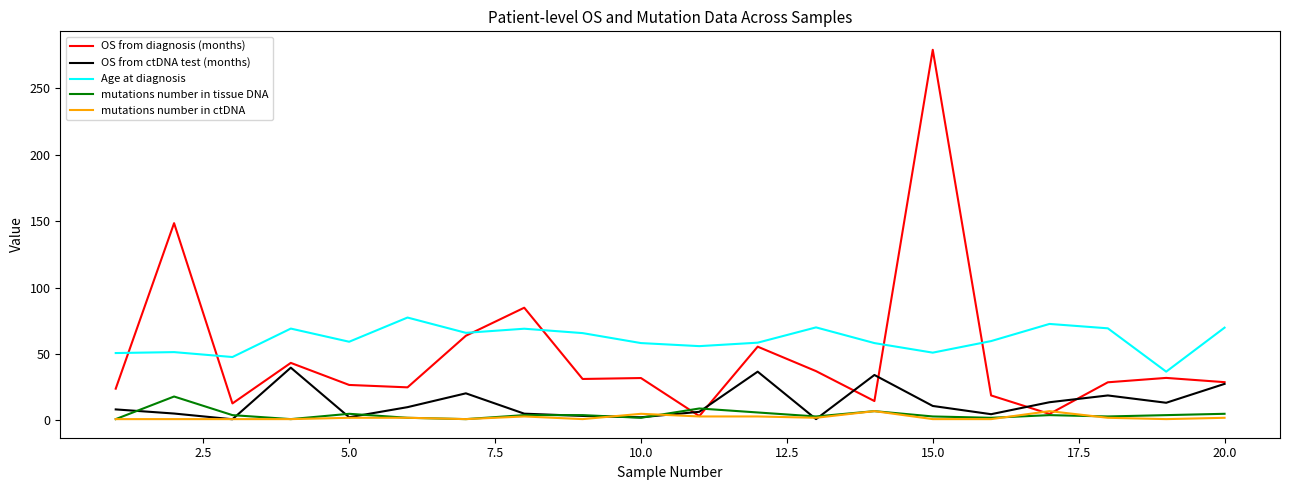

What is the maximum value shown in the chart?

278.8